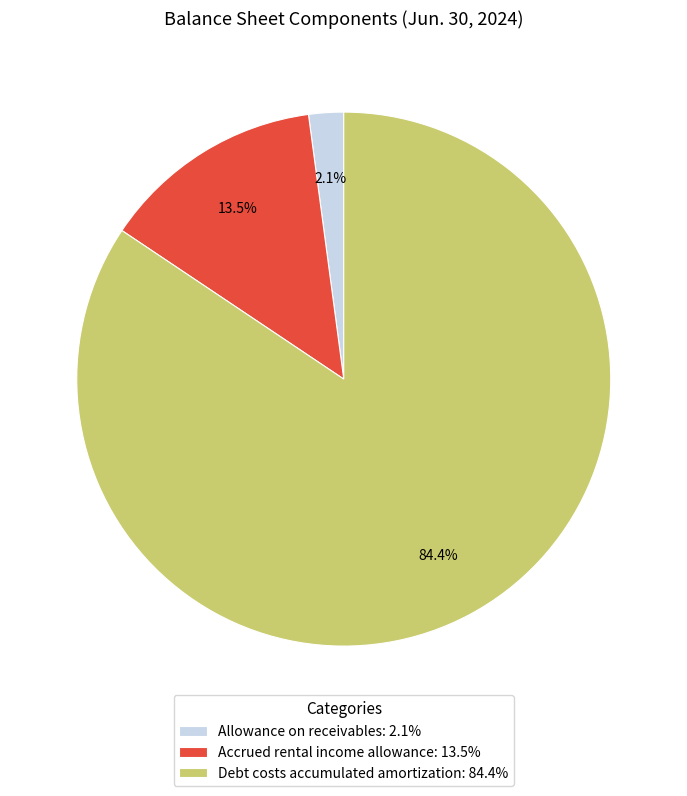

Rank the categories by value from lowest to highest.

Allowance on receivables, Accrued rental income allowance, Debt costs accumulated amortization